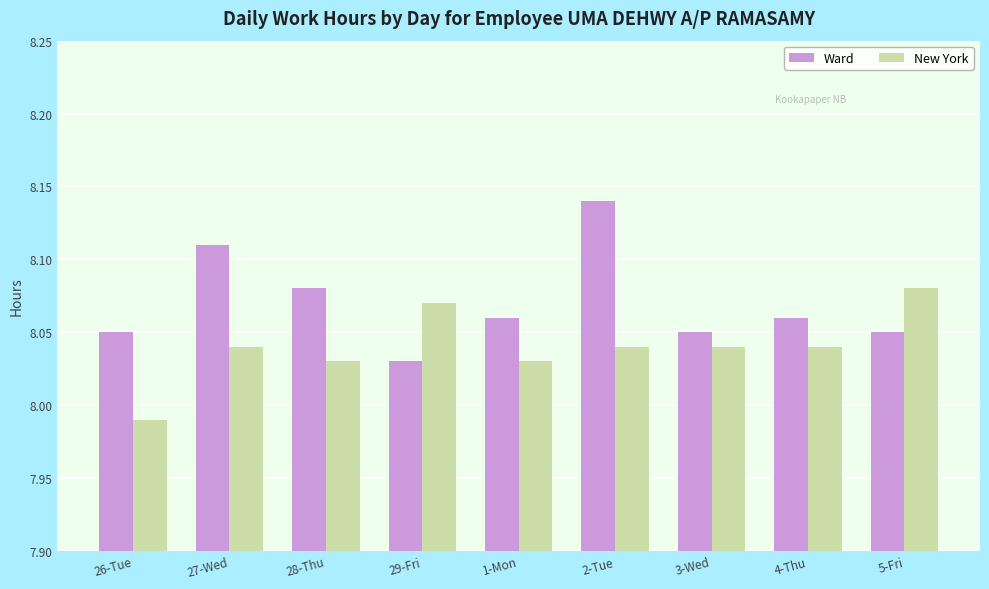

Are the bars grouped side by side (vs. stacked)?

Yes